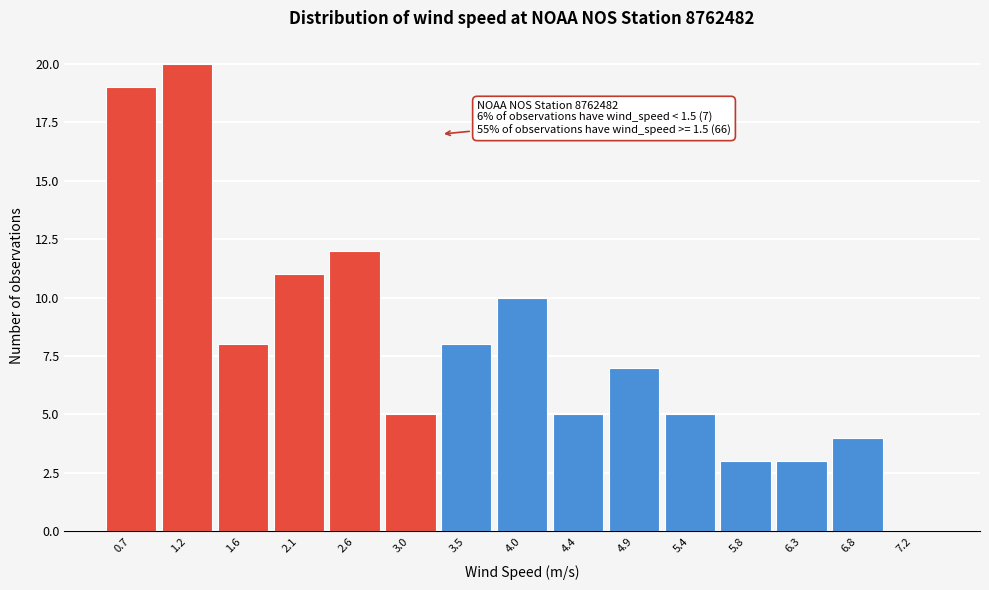

Reading left to right, extract all data points from this chart.

0.7=19	1.2=20	1.6=8	2.1=11	2.6=12	3.0=5	3.5=8	4.0=10	4.4=5	4.9=7	5.4=5	5.8=3	6.3=3	6.8=4	7.2=0